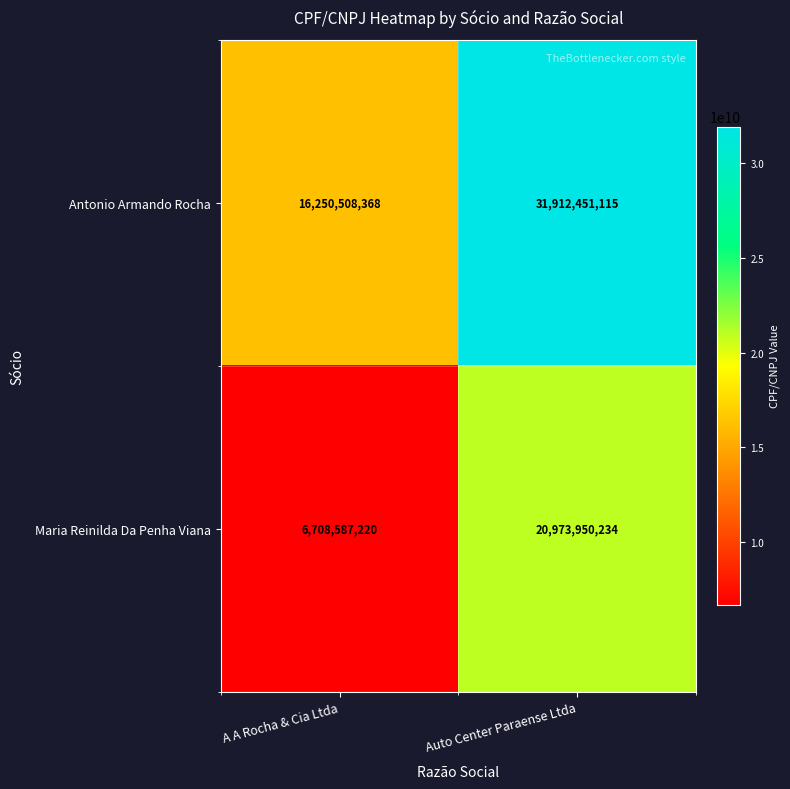

At which category is the sum across all series the highest?

Auto Center Paraense Ltda